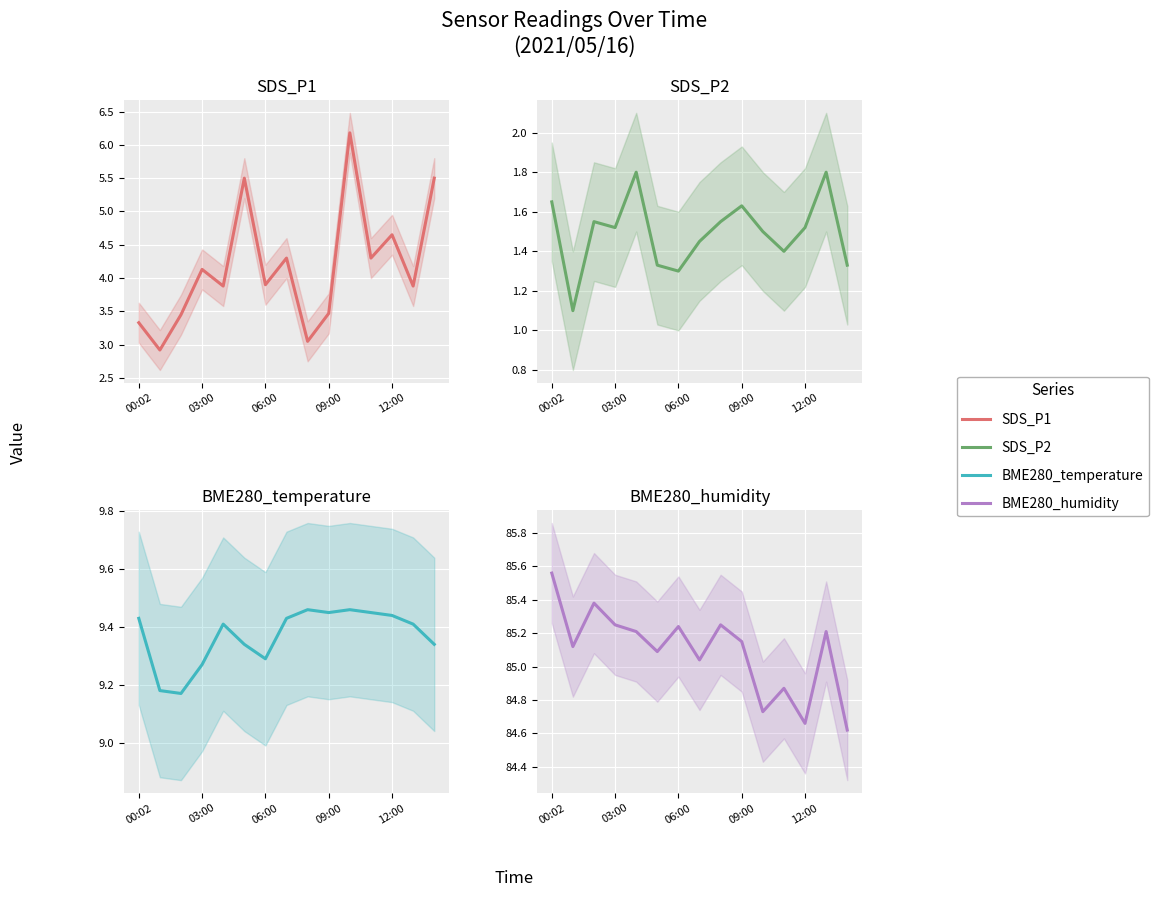

Which category has the highest value across all series?

00:02